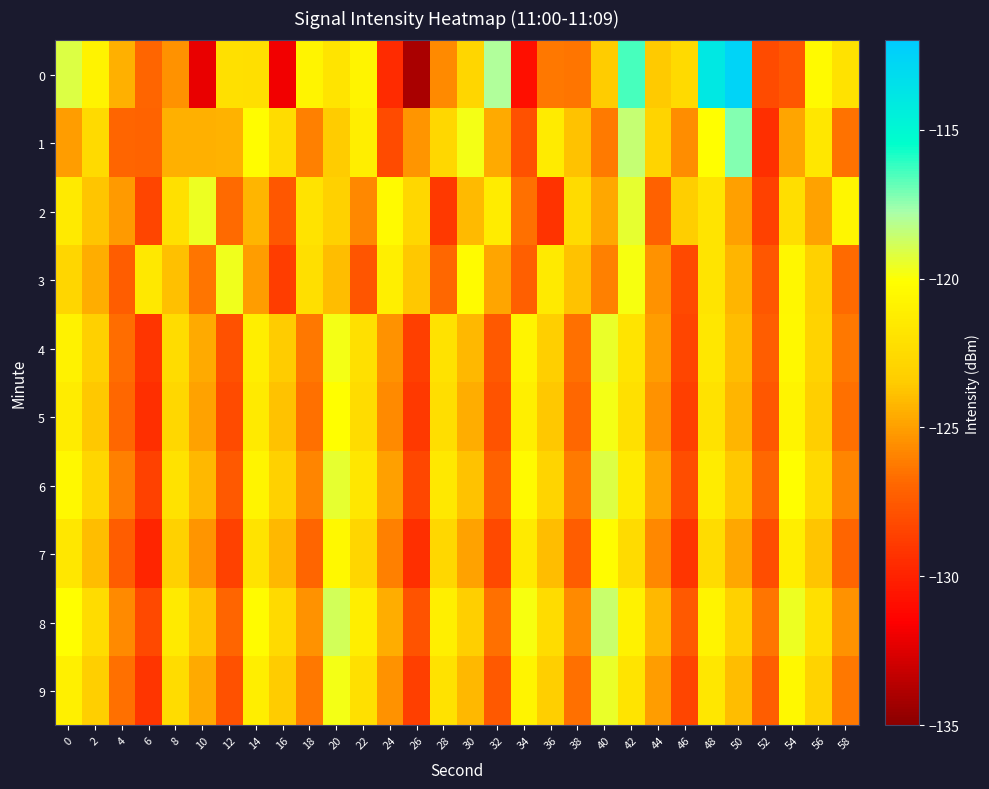

List the series in order of their peak value, highest first.

0, 1, 8, 6, 2, 4, 9, 3, 5, 7